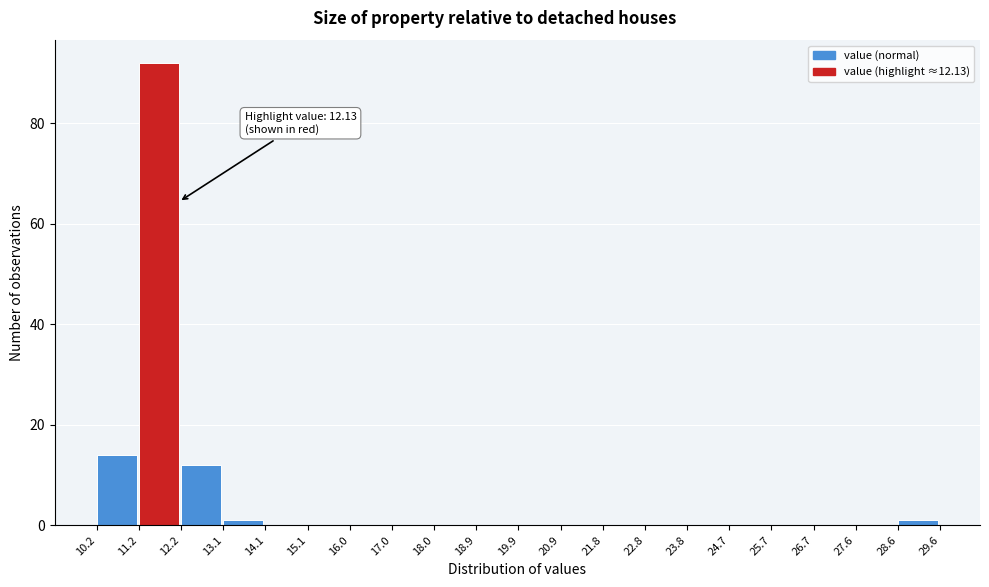

Which range on the x-axis has the tallest bar?

11.2 to 12.2